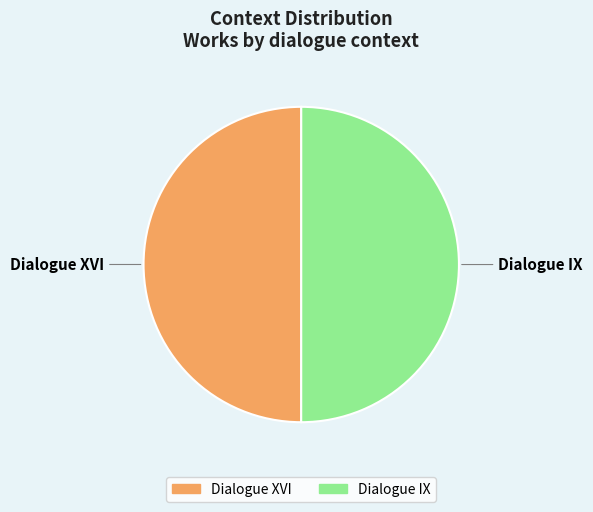

Approximately how many times larger is the value at Dialogue XVI compared to Dialogue IX?

1.0